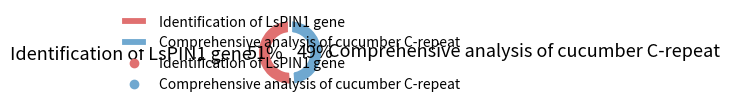

To the nearest percent, what is the combined percentage of Identification of LsPIN1 gene and Comprehensive analysis of cucumber C-repeat?

100%